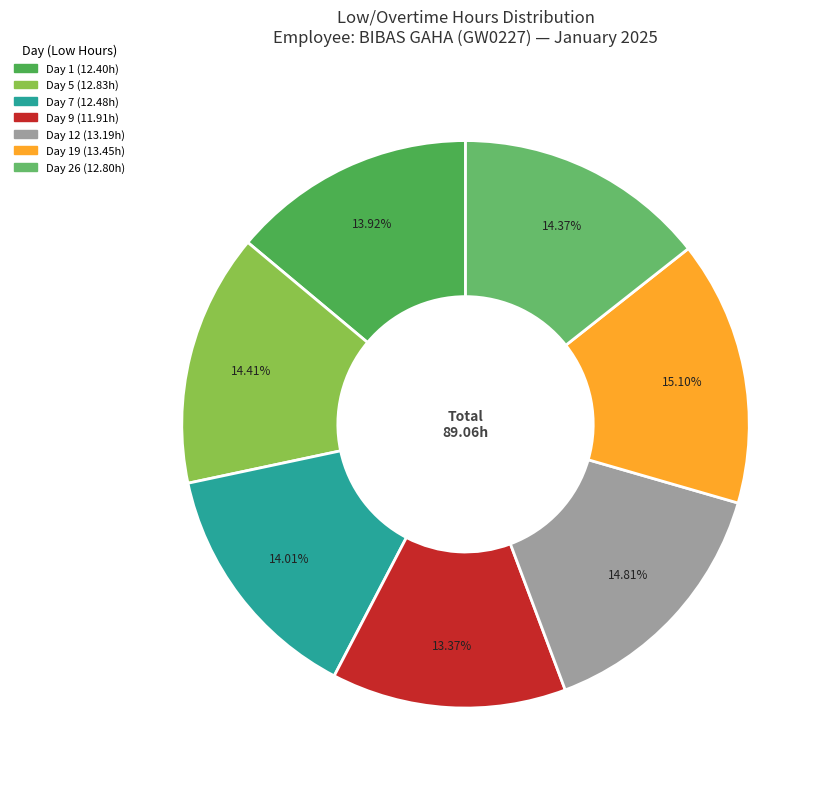

Is there any slice that represents more than half of the pie?

No